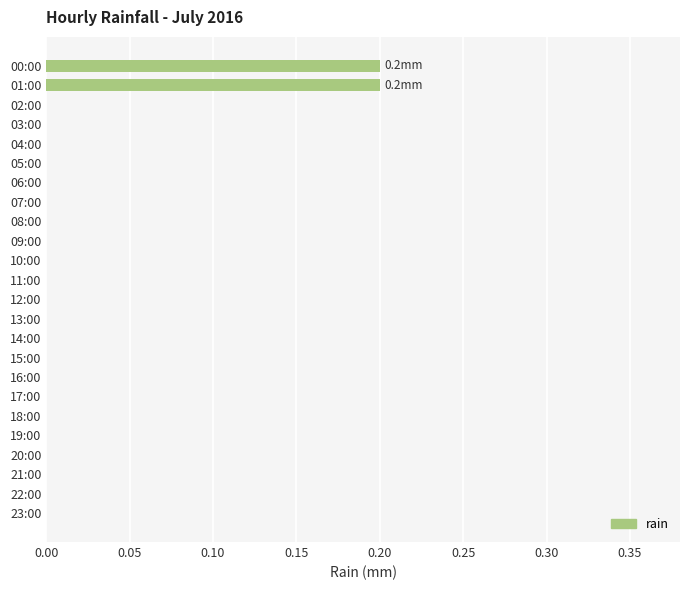

How many categories are shown in the chart?

24